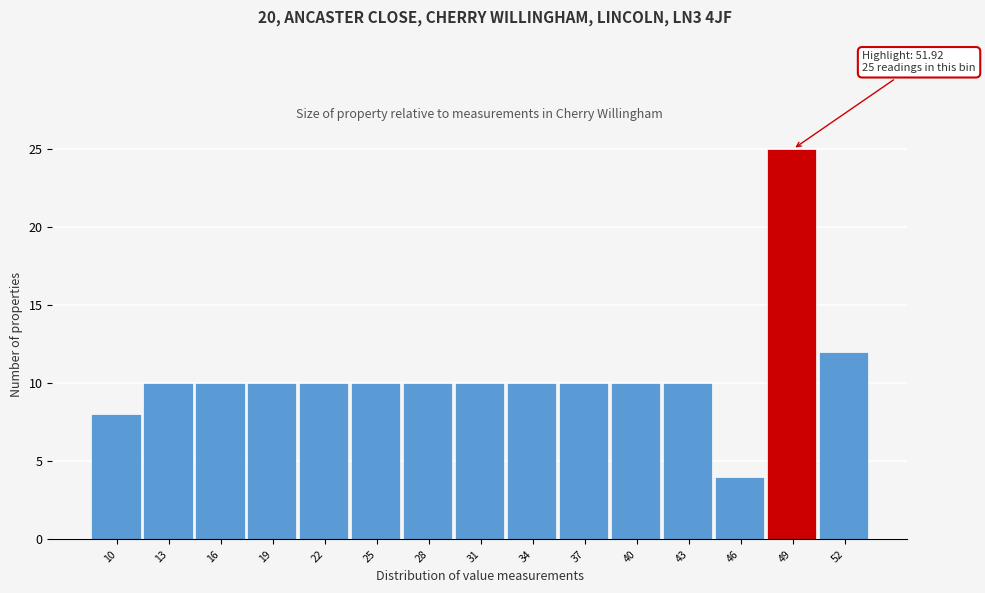

Reading left to right, list all the values displayed in this chart.

8	10	10	10	10	10	10	10	10	10	10	10	4	25	12